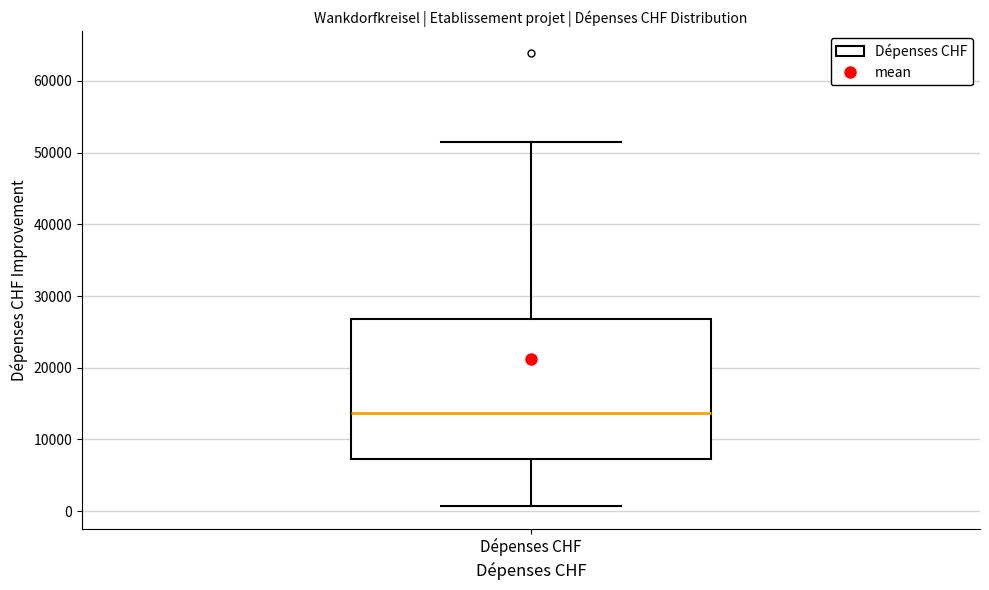

Where is the upper edge of the box for Dépenses CHF on the y-axis? The values are not printed on the chart, so give them approximately, as read against the axis.

27000